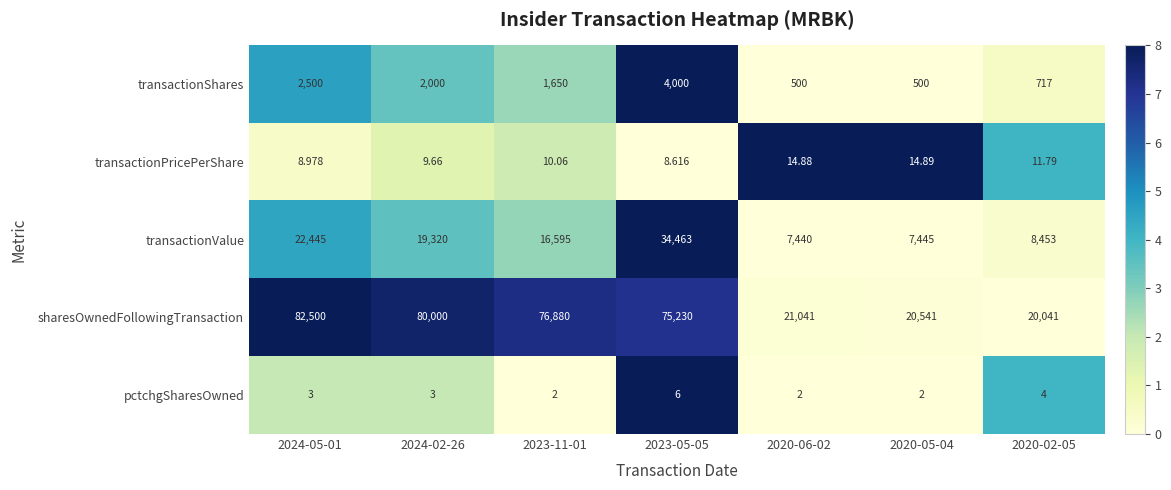

Which series has the largest total across all categories?

sharesOwnedFollowingTransaction